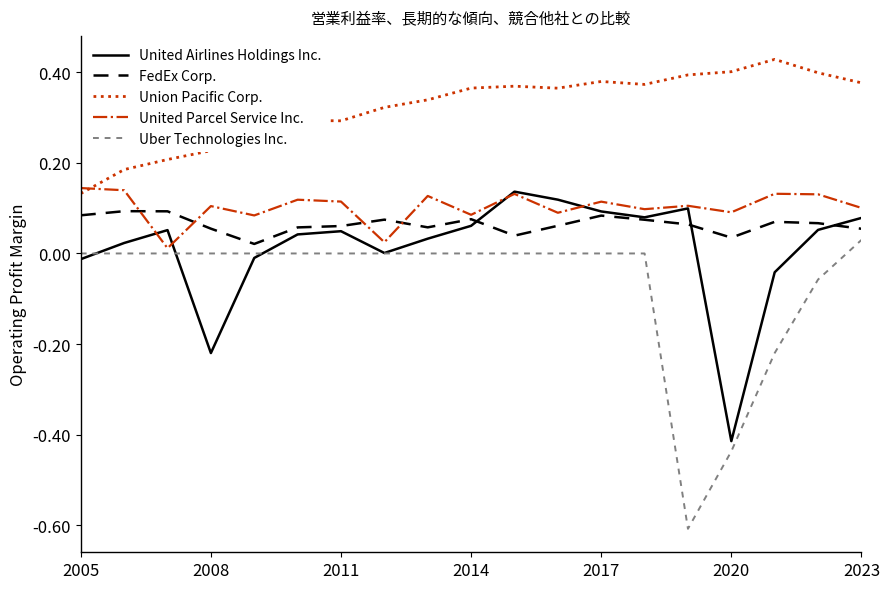

True or false: Union Pacific Corp. and United Airlines Holdings Inc. intersect in this chart.

False